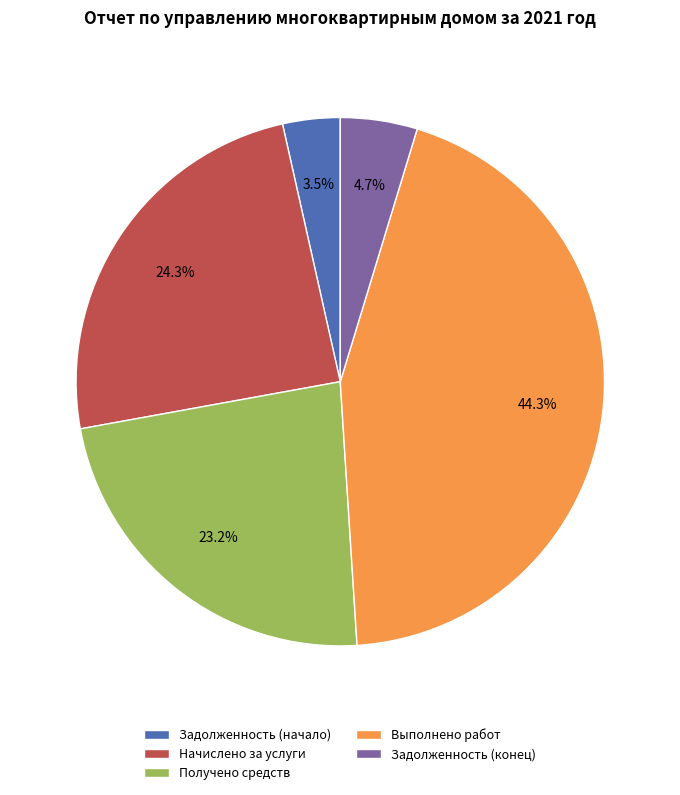

How many slices are in this pie chart?

5